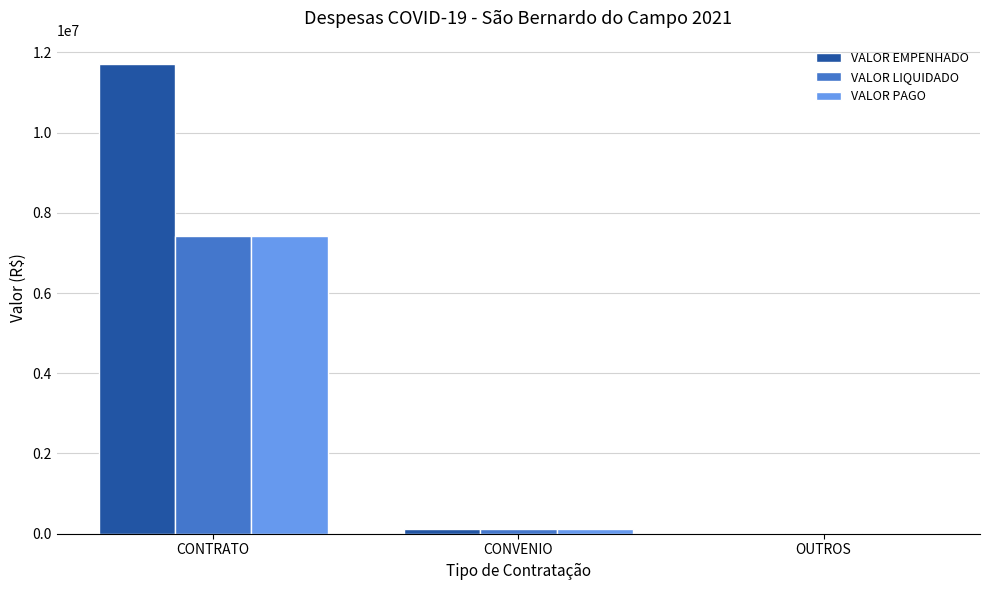

At which category is the sum across all series the highest?

CONTRATO